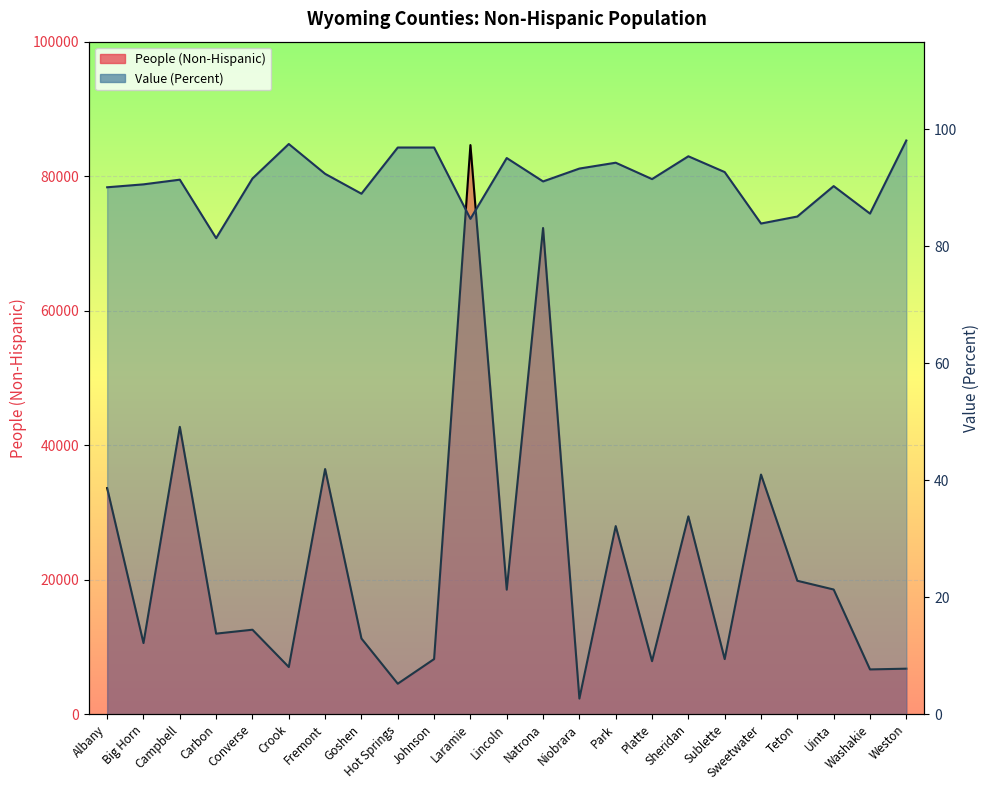

What is the total value across all series at Campbell?

42816.4